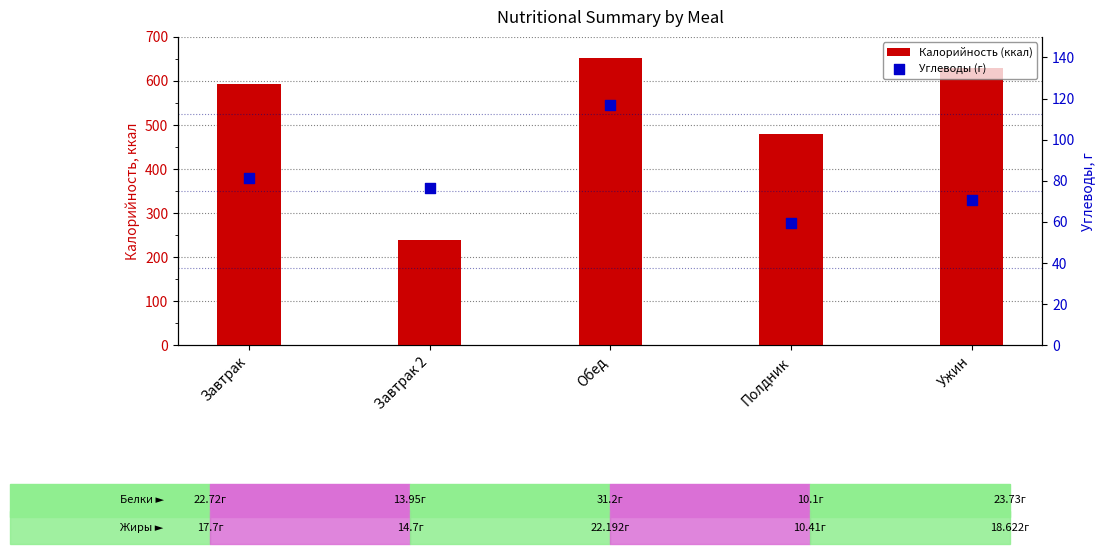

What are all the series names shown in the legend?

Калорийность (ккал), Углеводы (г)